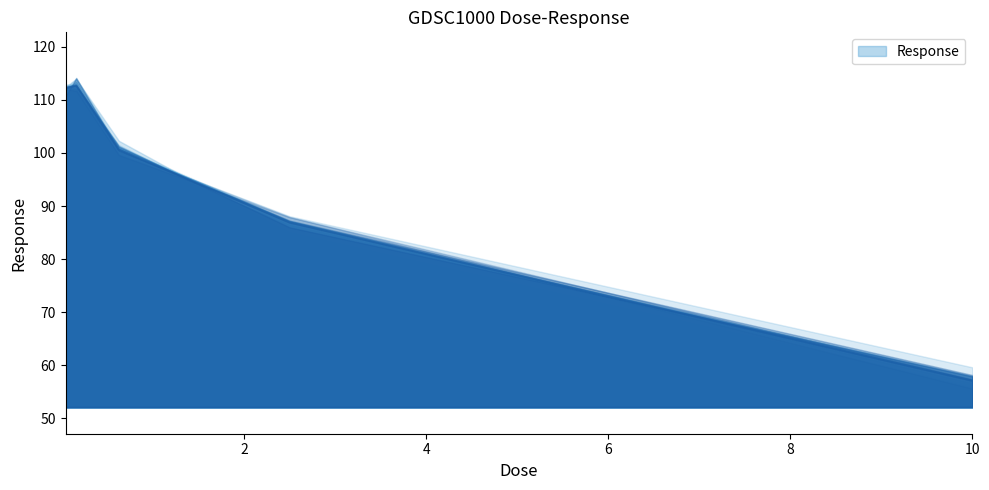

Reading left to right, list all the values displayed in this chart.

112.2	112.7	100.6	86.9	57.1